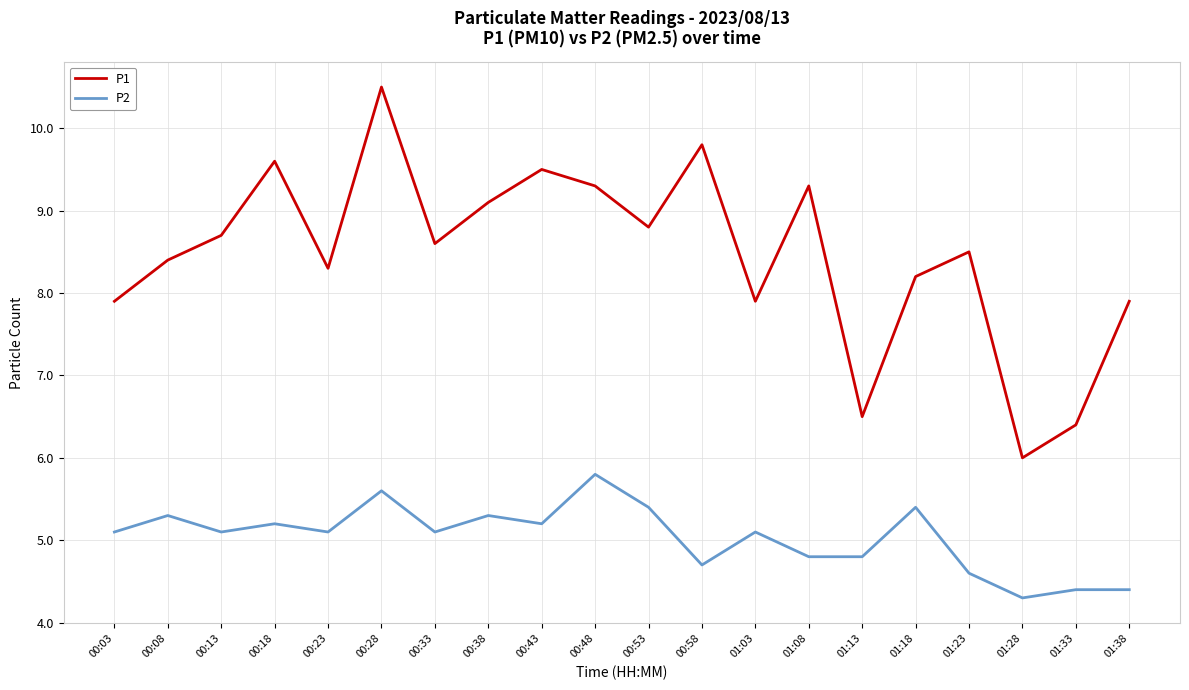

The value of P1 at 00:58 is 14.1. True or false?

False